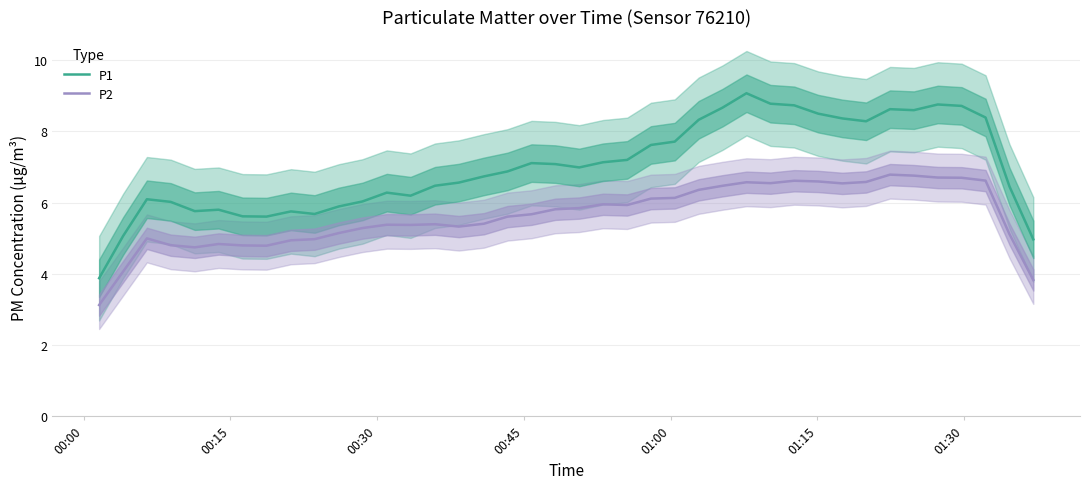

True or false: P1 and P2 cross at least once.

False